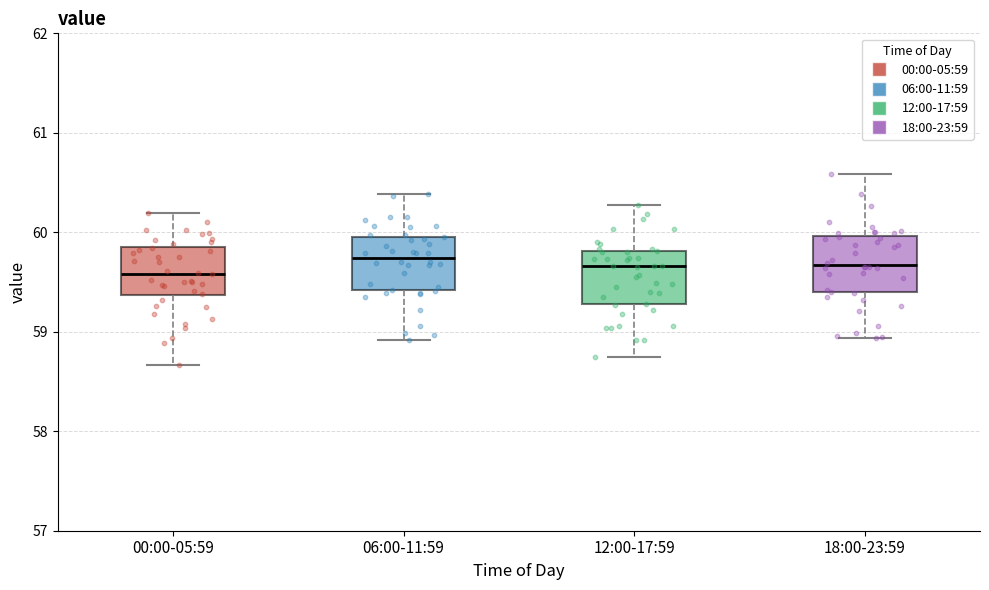

Reading left to right, transcribe this box plot: for each box, give where its median line is, the range the box spans, and where its two whiskers end, as read against the y-axis. The values are not printed on the chart, so give them approximately, as read against the axis.

00:00-05:59: median 59.6, box 59.4 to 59.9, whiskers 58.7 to 60.2
06:00-11:59: median 59.7, box 59.4 to 60.0, whiskers 58.9 to 60.4
12:00-17:59: median 59.7, box 59.3 to 59.8, whiskers 58.8 to 60.3
18:00-23:59: median 59.7, box 59.4 to 60.0, whiskers 58.9 to 60.6